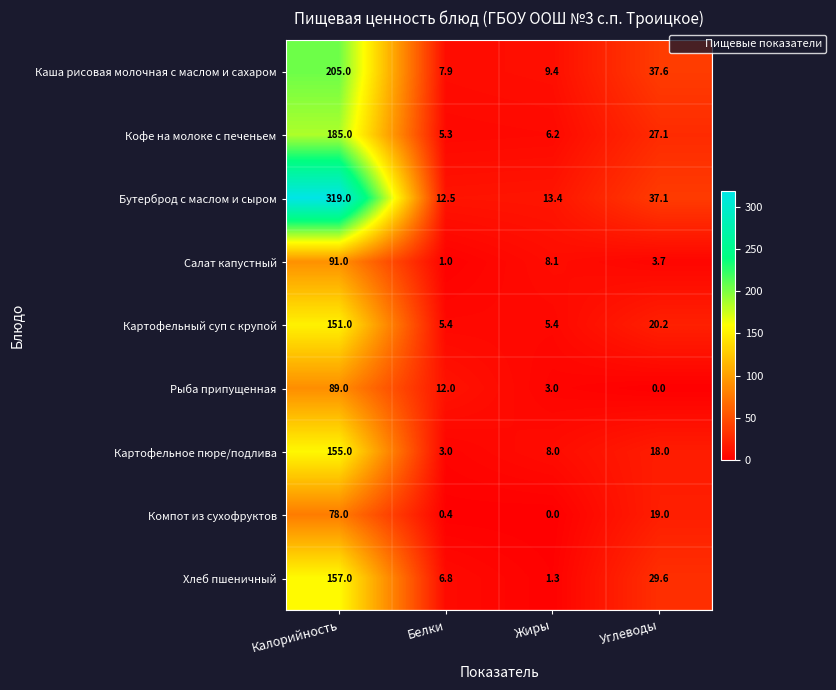

True or false: Рыба припущенная has a value of 7.8 at Белки.

False